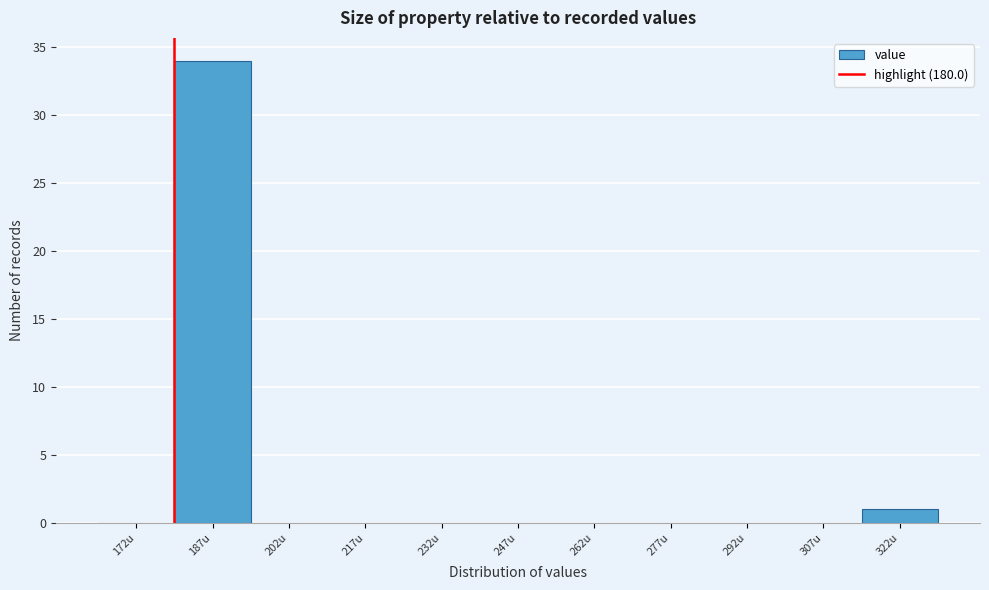

Reading left to right, list every bar in this chart as the range it spans on the x-axis followed by its height. Neither the bar edges nor the heights are printed on the chart, so give them approximately, as read against the axes.

165 to 180: 0
180 to 195: 34
195 to 210: 0
210 to 225: 0
225 to 240: 0
240 to 255: 0
255 to 270: 0
270 to 285: 0
285 to 300: 0
300 to 315: 0
315 to 330: 1